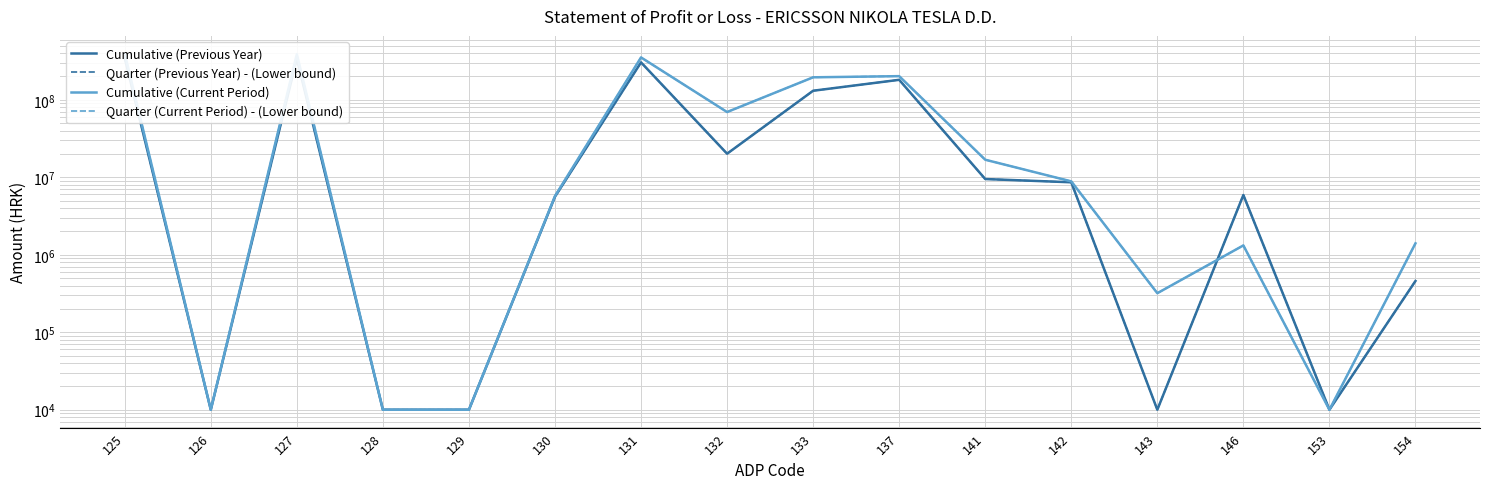

Reading left to right, list all the values displayed in this chart.

Cumulative (Previous Year): 346599298.0	10000.0	340984807.2	10000.0	10000.0	5614490.8	304232936.8	20159423.0	130977246.3	181201227.5	9497225.3	8624264.8	10000.0	5907604.2	10000.0	458933.9
Quarter (Previous Year) - (Lower bound): 346599298.0	10000.0	340984807.2	10000.0	10000.0	5614490.8	304232936.8	20159423.0	130977246.3	181201227.5	9497225.3	8624264.8	10000.0	5907604.2	10000.0	458933.9
Cumulative (Current Period): 393896295.9	10000.0	388163228.3	10000.0	10000.0	5733067.6	352452689.4	69557868.6	195207333.1	202084945.4	16858750.1	8860734.4	319246.6	1320451.7	10000.0	1404572.0
Quarter (Current Period) - (Lower bound): 393896295.9	10000.0	388163228.3	10000.0	10000.0	5733067.6	352452689.4	69557868.6	195207333.1	202084945.4	16858750.1	8860734.4	319246.6	1320451.7	10000.0	1404572.0